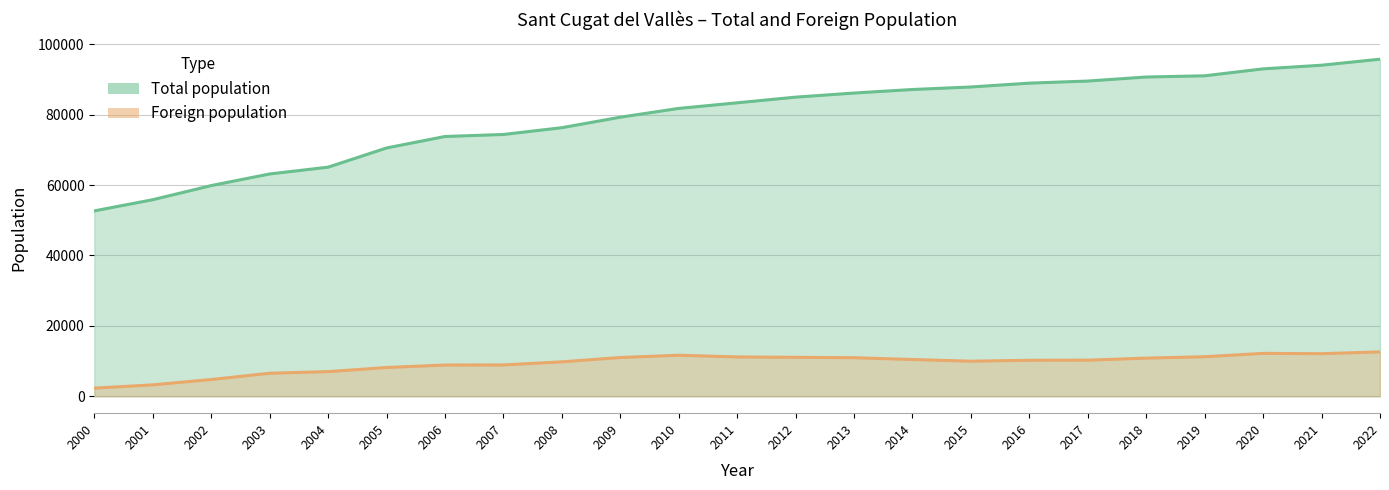

Which series has the largest range (max minus min)?

Total population